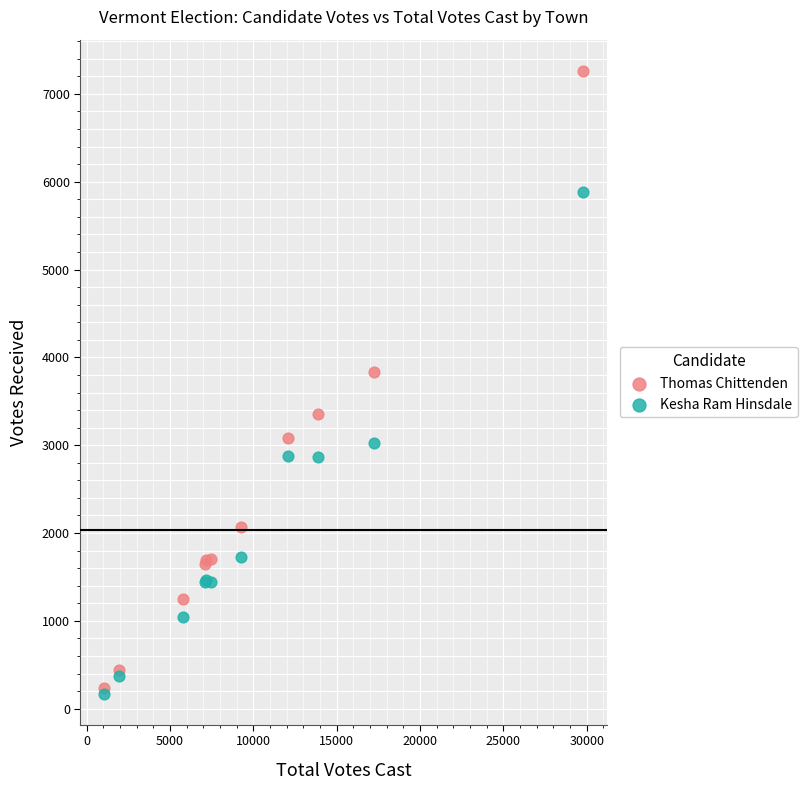

In the Thomas Chittenden series, what Y value is closest to 3748?

3835